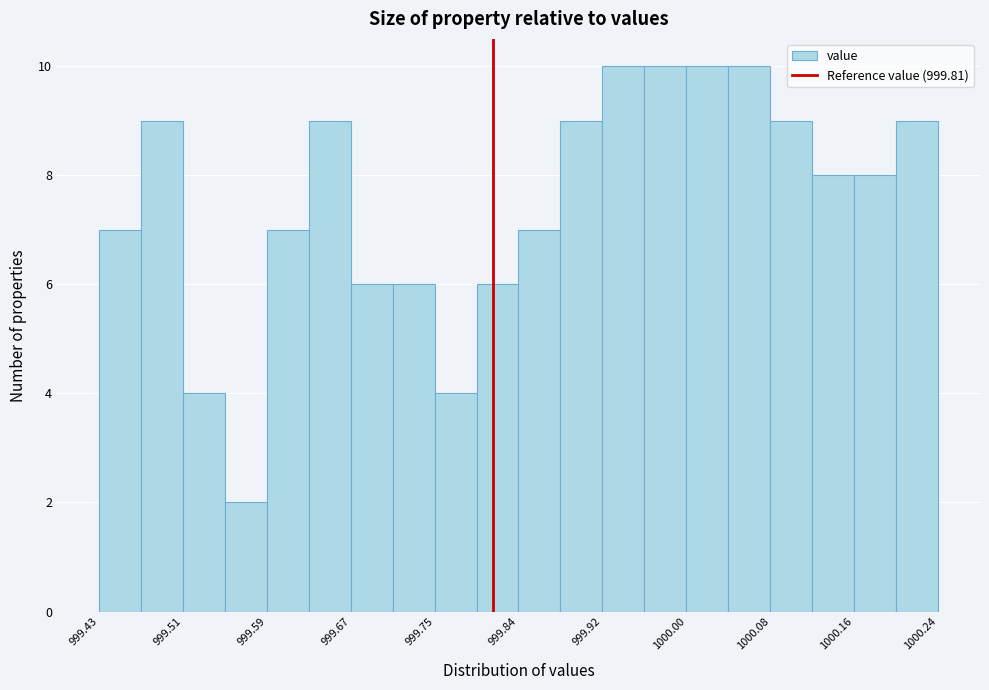

Reading left to right, transcribe this chart: for each bar, give the range it covers on the x-axis and its height. Neither the bar edges nor the heights are printed on the chart, so give them approximately, as read against the axes.

999.43 to 999.47: 7
999.47 to 999.51: 9
999.51 to 999.55: 4
999.55 to 999.59: 2
999.59 to 999.63: 7
999.63 to 999.67: 9
999.67 to 999.71: 6
999.71 to 999.75: 6
999.75 to 999.79: 4
999.79 to 999.84: 6
999.84 to 999.88: 7
999.88 to 999.92: 9
999.92 to 999.96: 10
999.96 to 1000.00: 10
1000.00 to 1000.04: 10
1000.04 to 1000.08: 10
1000.08 to 1000.12: 9
1000.12 to 1000.16: 8
1000.16 to 1000.20: 8
1000.20 to 1000.24: 9